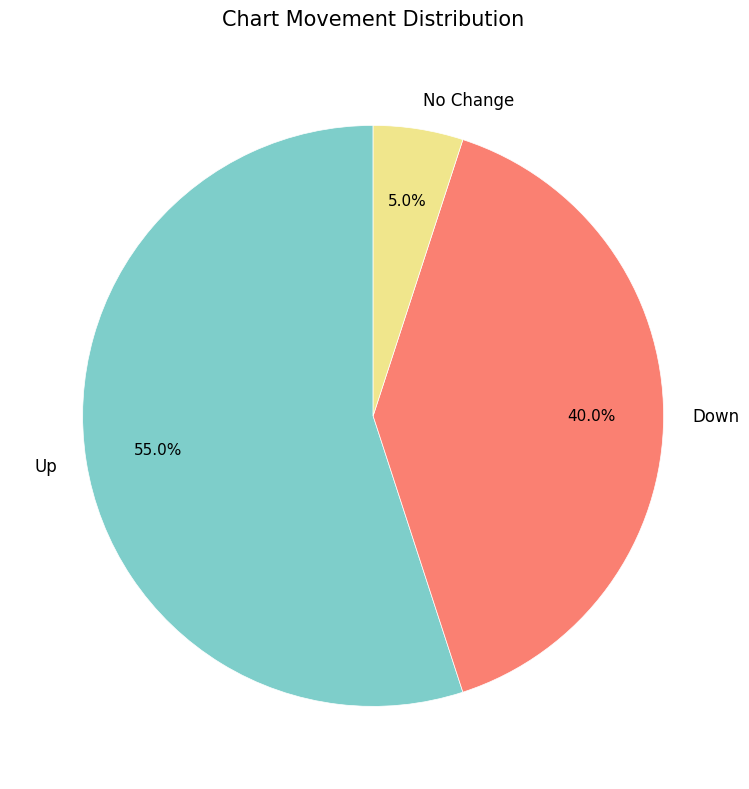

How many segments does this pie chart have?

3